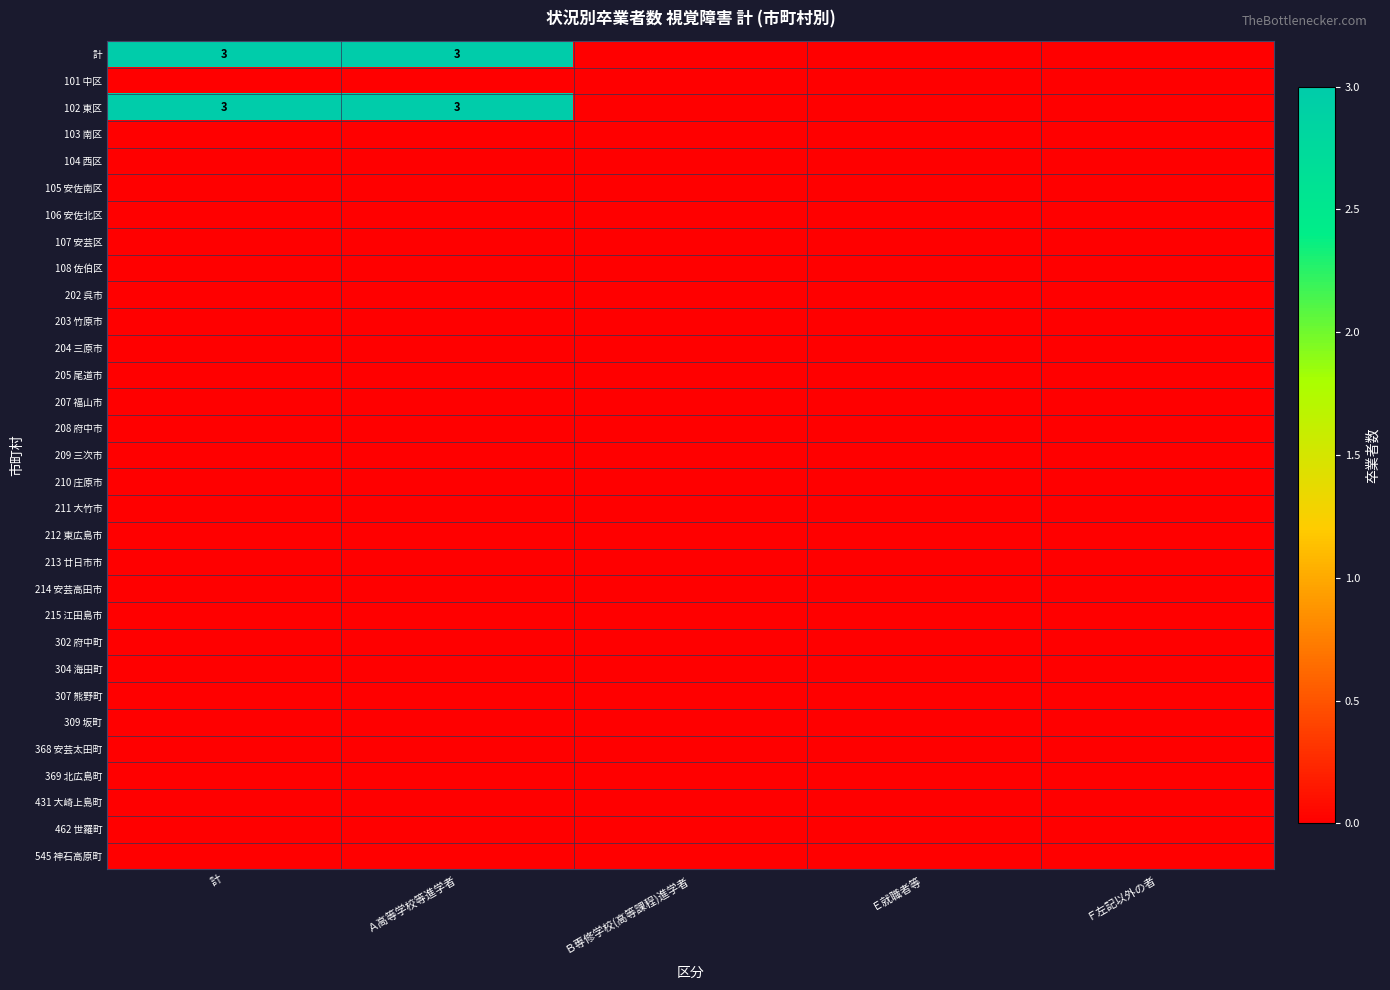

What is the total value across all series at 計?

6